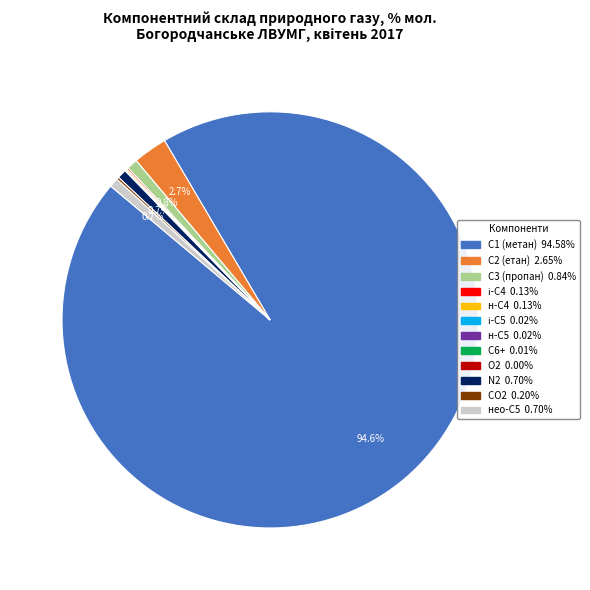

Is there a majority slice in this chart?

Yes